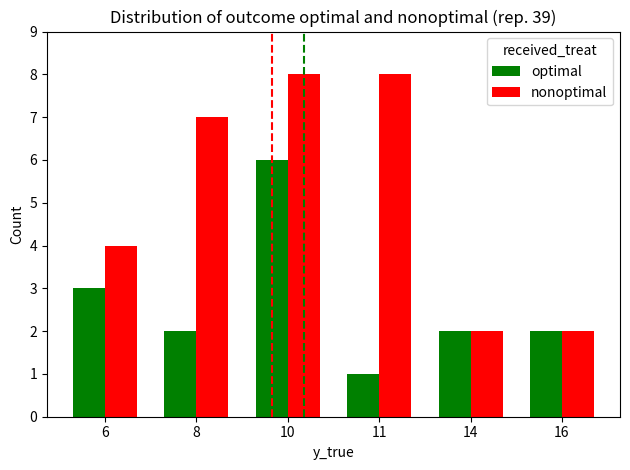

Which category has the lowest value across all series?

11